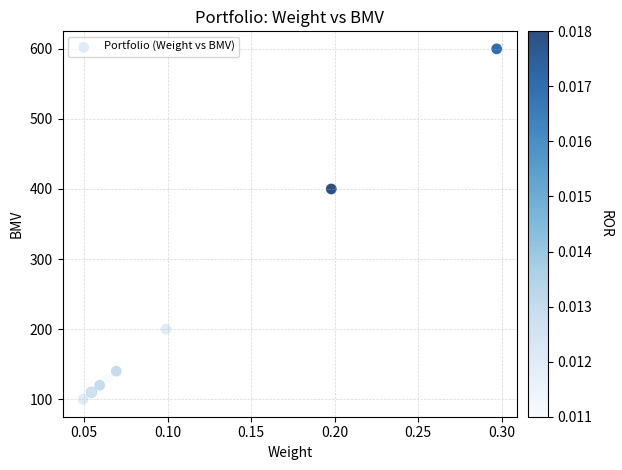

What Y value in the scatter plot is closest to 350?

400